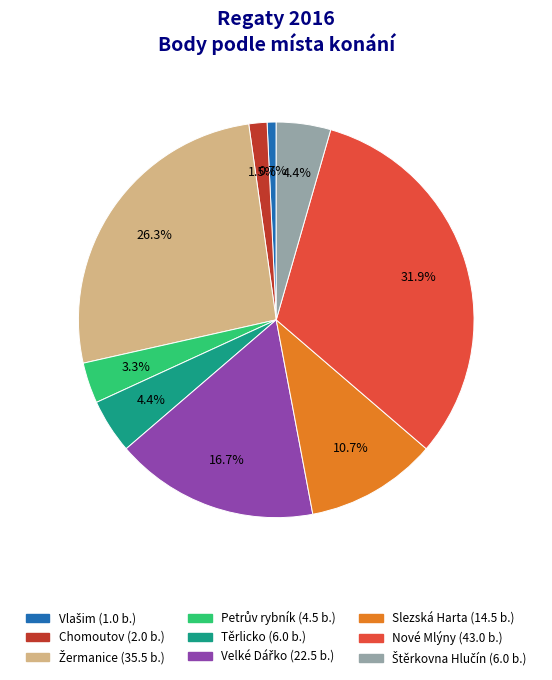

Does any single category account for the majority?

No